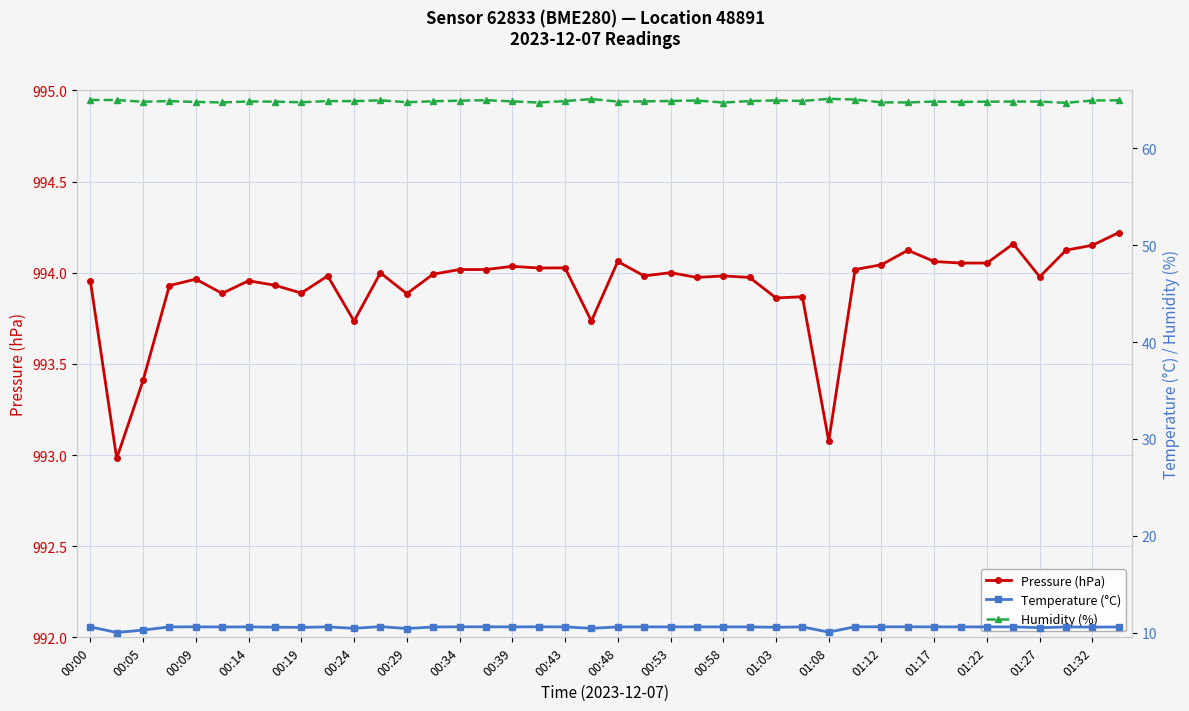

True or false: Pressure (hPa) has more than 2 interior local peaks.

True